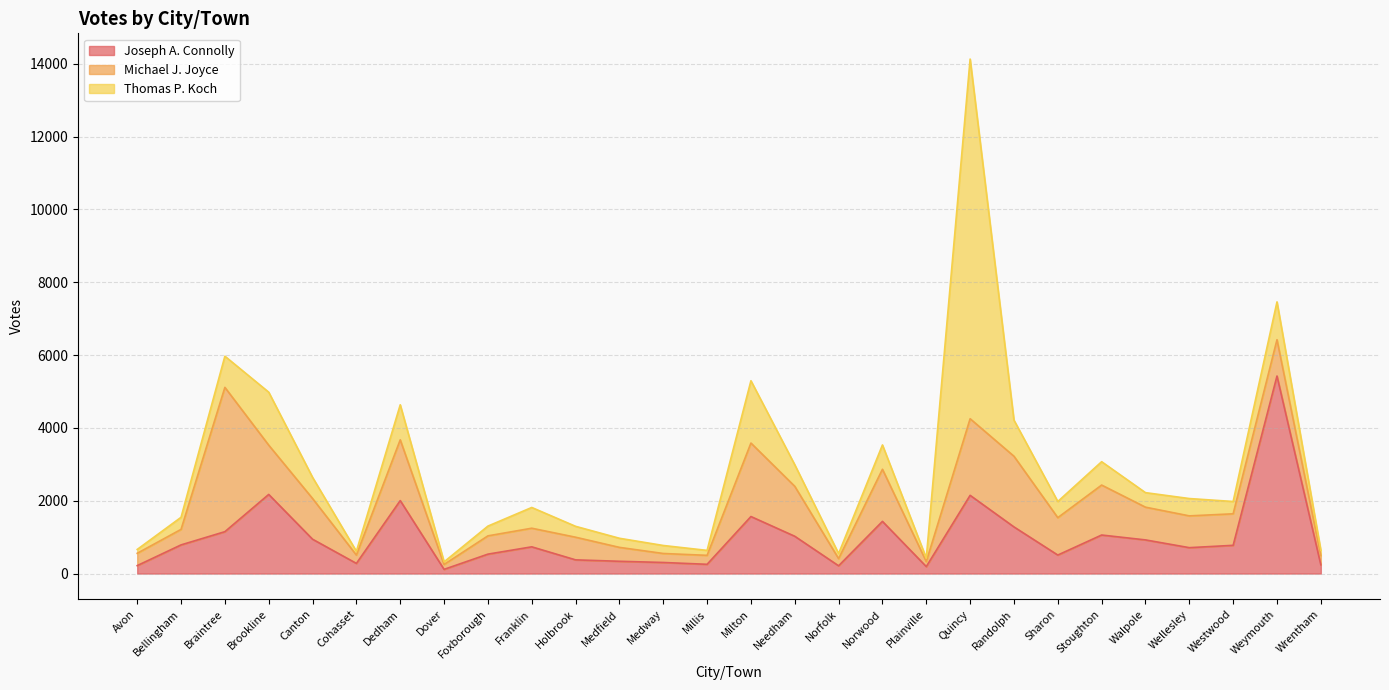

True or false: Thomas P. Koch has a value of 268 at Foxborough.

True